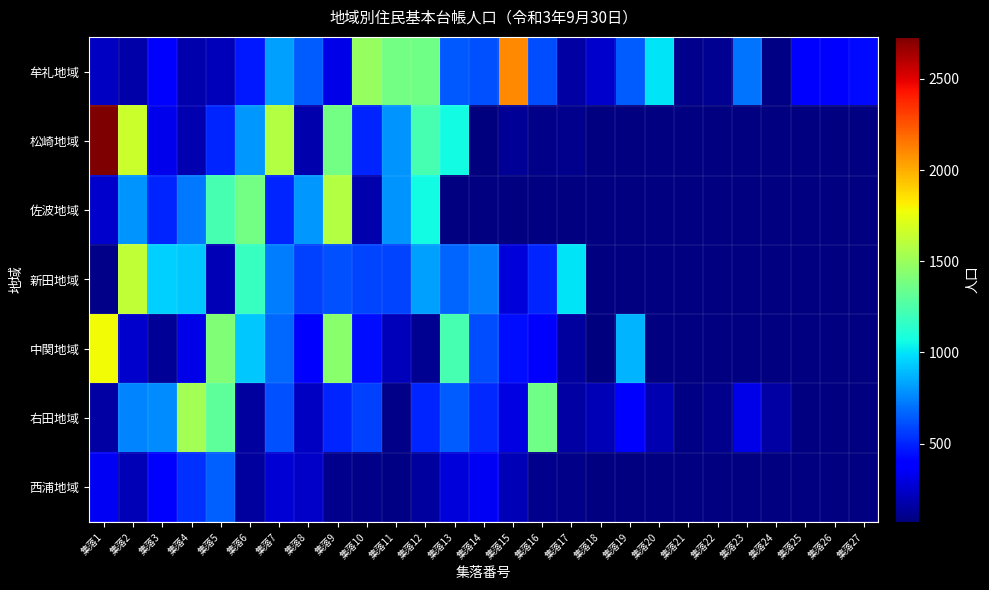

Which has a higher value, 集落23 or 集落9?

集落23